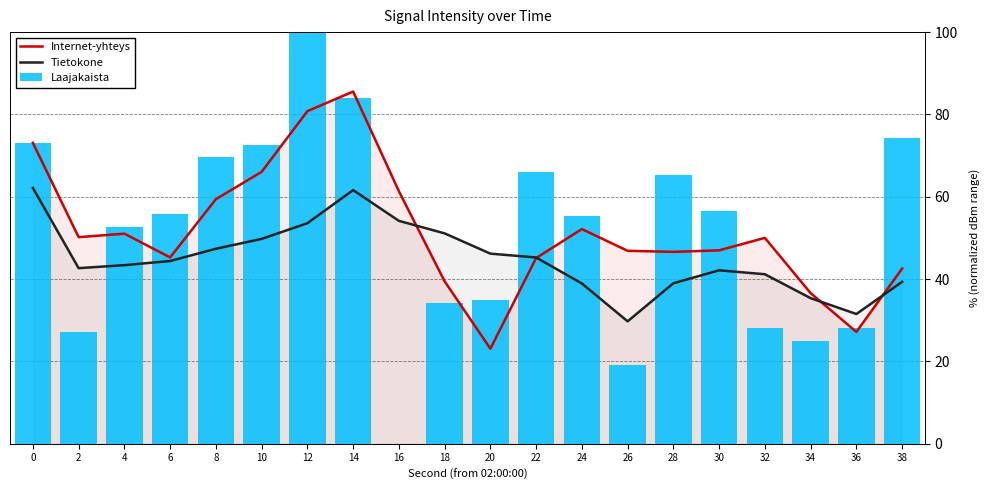

Count the number of categories in the chart.

20